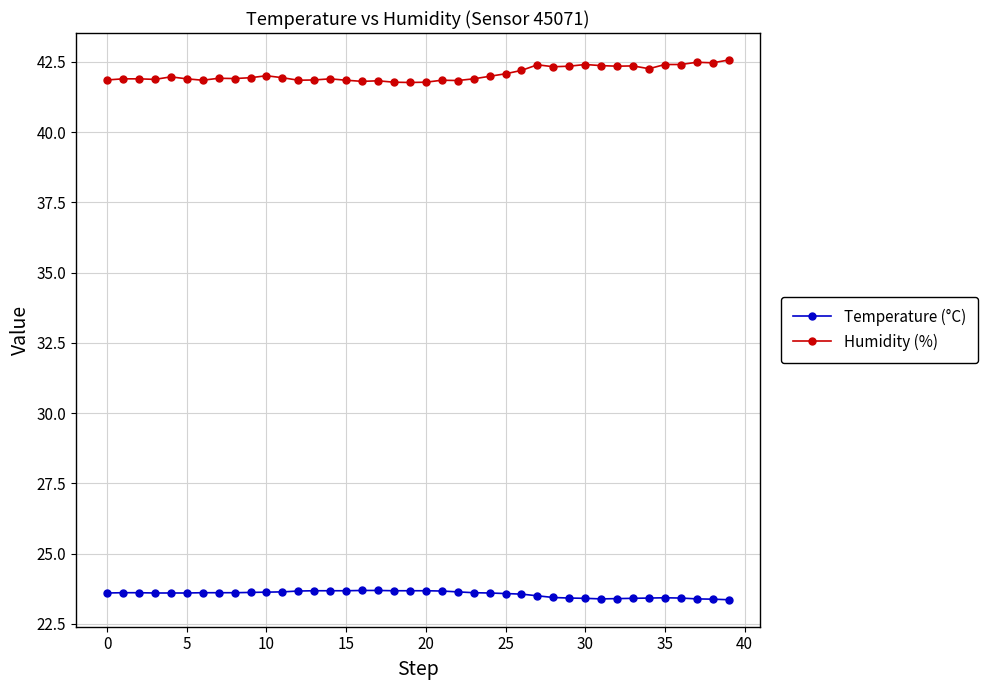

What are all the series names shown in the legend?

Temperature (°C), Humidity (%)